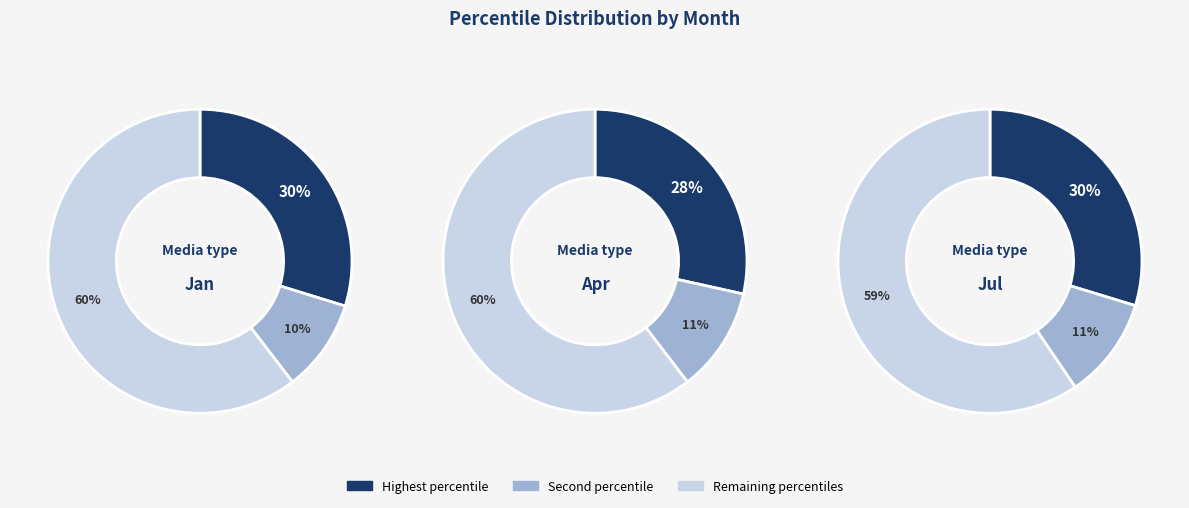

True or false: pct85 accounts for 16% of the total.

False